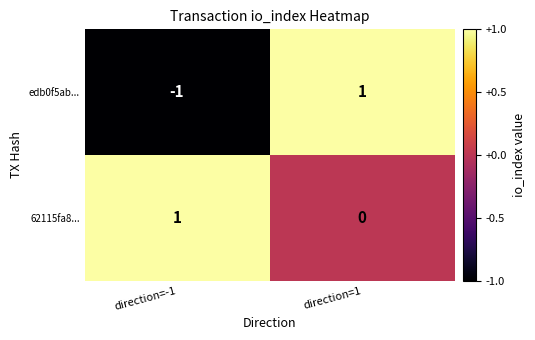

Which series has the widest spread of values?

edb0f5ab...